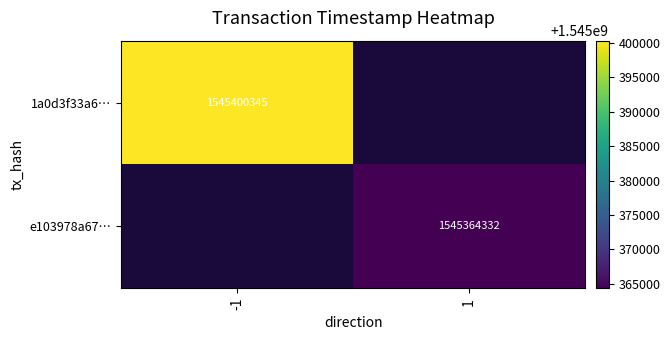

The 1a0d3f33a6… series shows 1545400345 at -1. True or false?

True